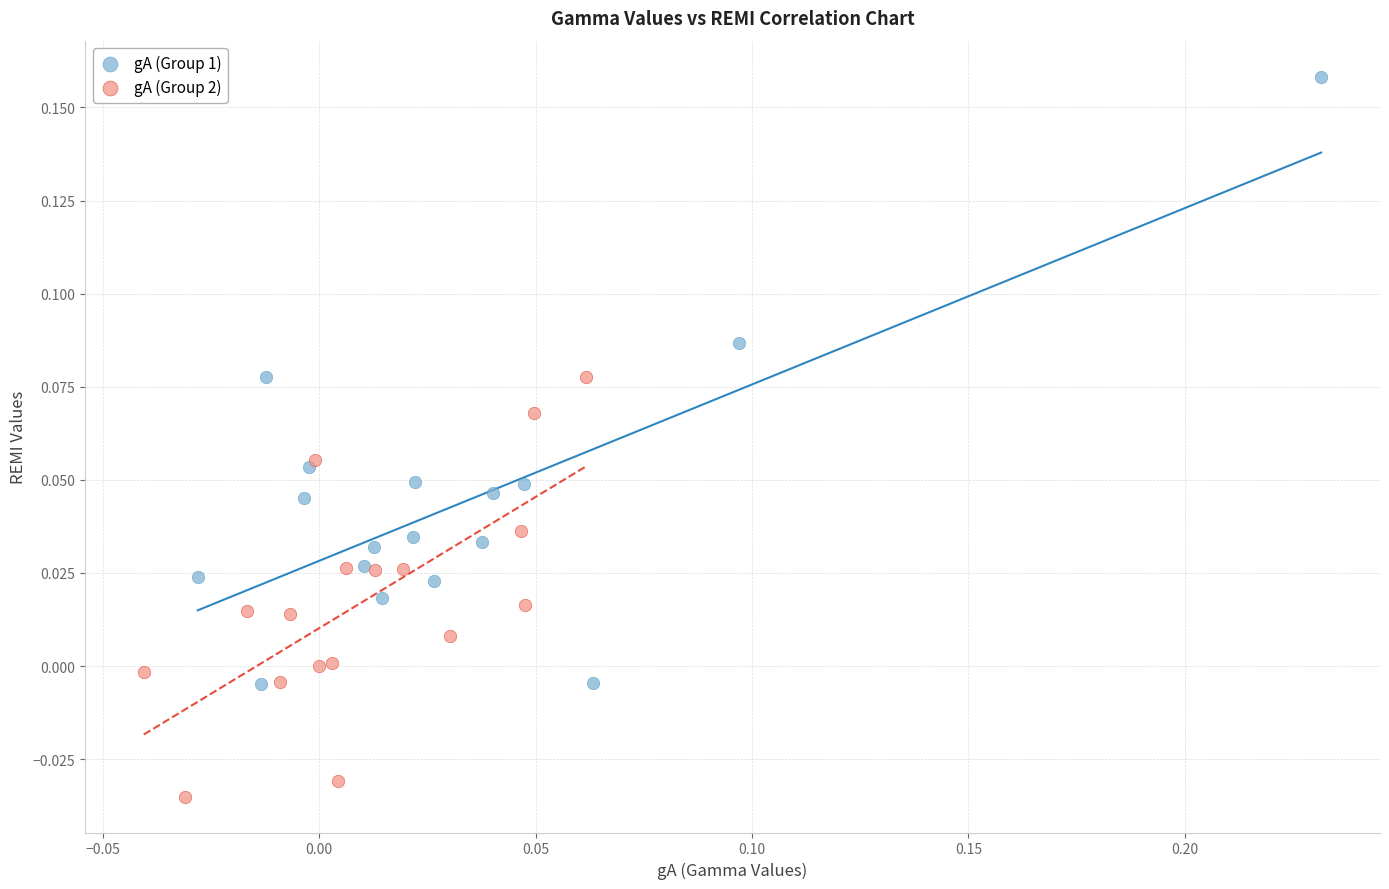

Which series contains the lowest Y value?

gA (Group 2)